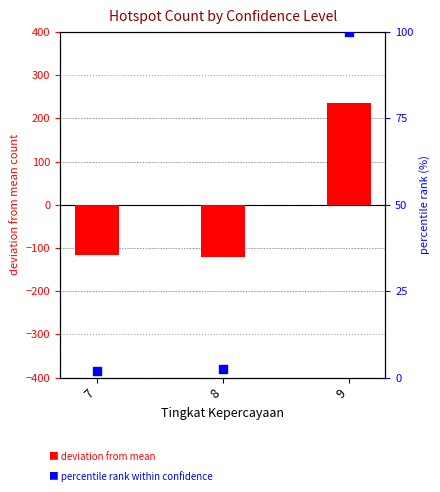

Is the value of percentile rank at 7 greater than the value of deviation from mean at 7?

Yes